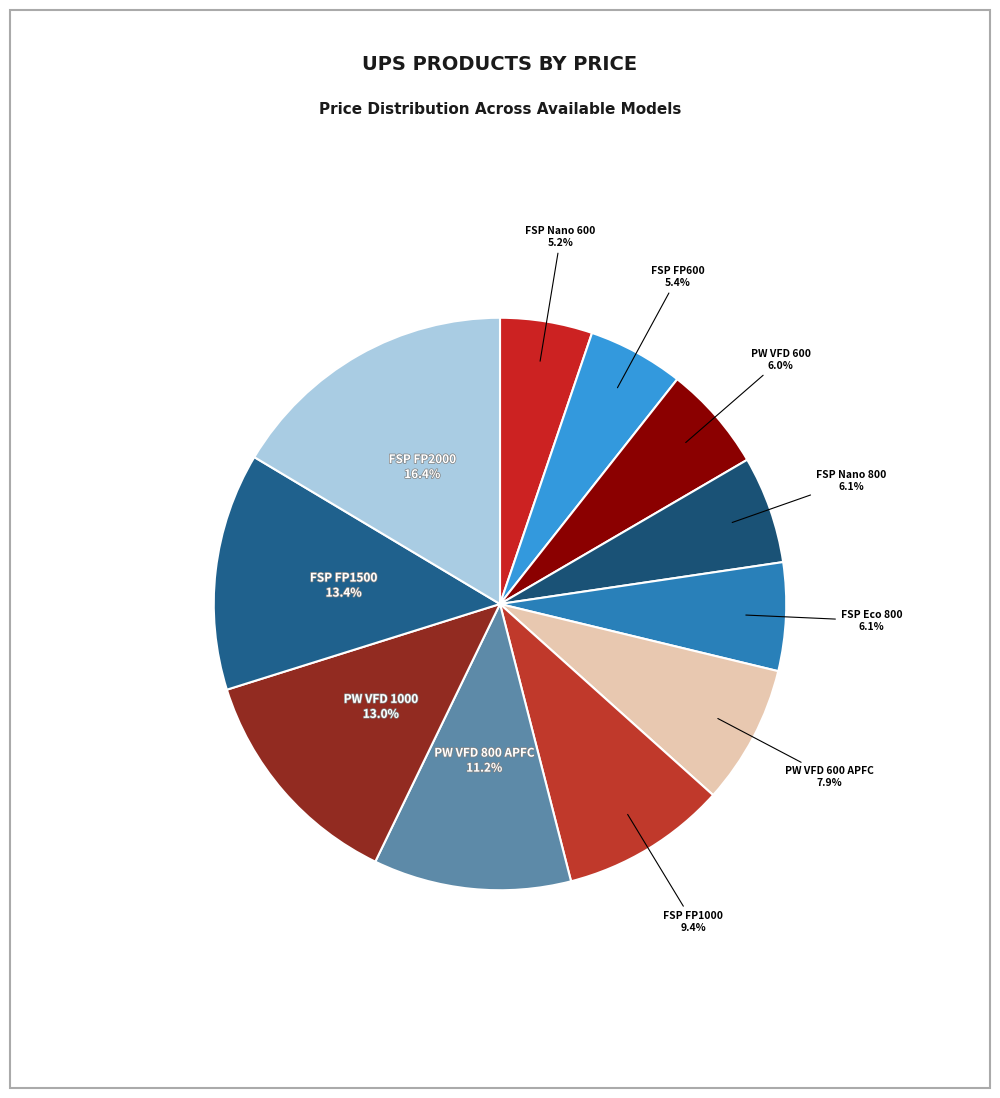

Approximately how many times larger is the value at PW VFD 600 compared to PW VFD 600 APFC?

0.8